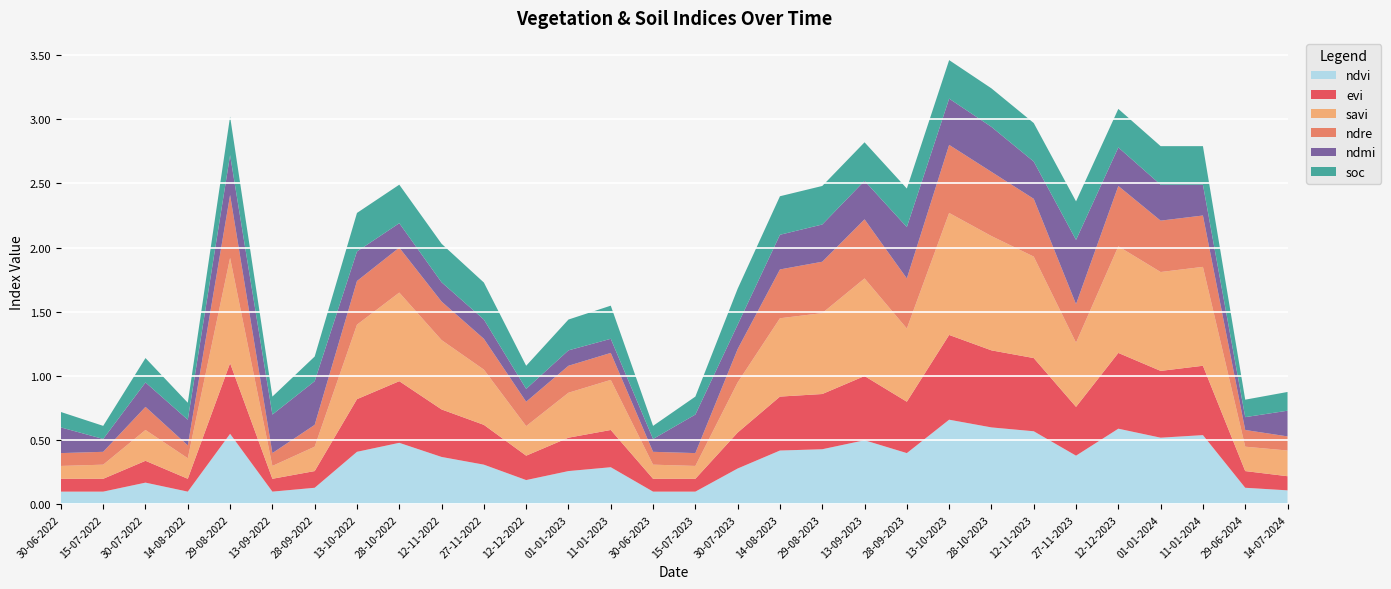

Reading left to right, what are all the values shown in this chart?

ndvi: 30-06-2022=0.1	15-07-2022=0.1	30-07-2022=0.2	14-08-2022=0.1	29-08-2022=0.6	13-09-2022=0.1	28-09-2022=0.1	13-10-2022=0.4	28-10-2022=0.5	12-11-2022=0.4	27-11-2022=0.3	12-12-2022=0.2	01-01-2023=0.3	11-01-2023=0.3	30-06-2023=0.1	15-07-2023=0.1	30-07-2023=0.3	14-08-2023=0.4	29-08-2023=0.4	13-09-2023=0.5	28-09-2023=0.4	13-10-2023=0.7	28-10-2023=0.6	12-11-2023=0.6	27-11-2023=0.4	12-12-2023=0.6	01-01-2024=0.5	11-01-2024=0.5	29-06-2024=0.1	14-07-2024=0.1
evi: 30-06-2022=0.1	15-07-2022=0.1	30-07-2022=0.2	14-08-2022=0.1	29-08-2022=0.6	13-09-2022=0.1	28-09-2022=0.1	13-10-2022=0.4	28-10-2022=0.5	12-11-2022=0.4	27-11-2022=0.3	12-12-2022=0.2	01-01-2023=0.3	11-01-2023=0.3	30-06-2023=0.1	15-07-2023=0.1	30-07-2023=0.3	14-08-2023=0.4	29-08-2023=0.4	13-09-2023=0.5	28-09-2023=0.4	13-10-2023=0.7	28-10-2023=0.6	12-11-2023=0.6	27-11-2023=0.4	12-12-2023=0.6	01-01-2024=0.5	11-01-2024=0.5	29-06-2024=0.1	14-07-2024=0.1
savi: 30-06-2022=0.1	15-07-2022=0.1	30-07-2022=0.2	14-08-2022=0.2	29-08-2022=0.8	13-09-2022=0.1	28-09-2022=0.2	13-10-2022=0.6	28-10-2022=0.7	12-11-2022=0.5	27-11-2022=0.4	12-12-2022=0.2	01-01-2023=0.3	11-01-2023=0.4	30-06-2023=0.1	15-07-2023=0.1	30-07-2023=0.4	14-08-2023=0.6	29-08-2023=0.6	13-09-2023=0.8	28-09-2023=0.6	13-10-2023=0.9	28-10-2023=0.9	12-11-2023=0.8	27-11-2023=0.5	12-12-2023=0.8	01-01-2024=0.8	11-01-2024=0.8	29-06-2024=0.2	14-07-2024=0.2
ndre: 30-06-2022=0.1	15-07-2022=0.1	30-07-2022=0.2	14-08-2022=0.1	29-08-2022=0.5	13-09-2022=0.1	28-09-2022=0.2	13-10-2022=0.3	28-10-2022=0.3	12-11-2022=0.3	27-11-2022=0.2	12-12-2022=0.2	01-01-2023=0.2	11-01-2023=0.2	30-06-2023=0.1	15-07-2023=0.1	30-07-2023=0.3	14-08-2023=0.4	29-08-2023=0.4	13-09-2023=0.5	28-09-2023=0.4	13-10-2023=0.5	28-10-2023=0.5	12-11-2023=0.5	27-11-2023=0.3	12-12-2023=0.5	01-01-2024=0.4	11-01-2024=0.4	29-06-2024=0.1	14-07-2024=0.1
ndmi: 30-06-2022=0.2	15-07-2022=0.1	30-07-2022=0.2	14-08-2022=0.2	29-08-2022=0.3	13-09-2022=0.3	28-09-2022=0.3	13-10-2022=0.2	28-10-2022=0.2	12-11-2022=0.1	27-11-2022=0.1	12-12-2022=0.1	01-01-2023=0.1	11-01-2023=0.1	30-06-2023=0.1	15-07-2023=0.3	30-07-2023=0.2	14-08-2023=0.3	29-08-2023=0.3	13-09-2023=0.3	28-09-2023=0.4	13-10-2023=0.4	28-10-2023=0.3	12-11-2023=0.3	27-11-2023=0.5	12-12-2023=0.3	01-01-2024=0.3	11-01-2024=0.2	29-06-2024=0.1	14-07-2024=0.2
soc: 30-06-2022=0.1	15-07-2022=0.1	30-07-2022=0.2	14-08-2022=0.1	29-08-2022=0.3	13-09-2022=0.1	28-09-2022=0.2	13-10-2022=0.3	28-10-2022=0.3	12-11-2022=0.3	27-11-2022=0.3	12-12-2022=0.2	01-01-2023=0.2	11-01-2023=0.3	30-06-2023=0.1	15-07-2023=0.1	30-07-2023=0.3	14-08-2023=0.3	29-08-2023=0.3	13-09-2023=0.3	28-09-2023=0.3	13-10-2023=0.3	28-10-2023=0.3	12-11-2023=0.3	27-11-2023=0.3	12-12-2023=0.3	01-01-2024=0.3	11-01-2024=0.3	29-06-2024=0.1	14-07-2024=0.1